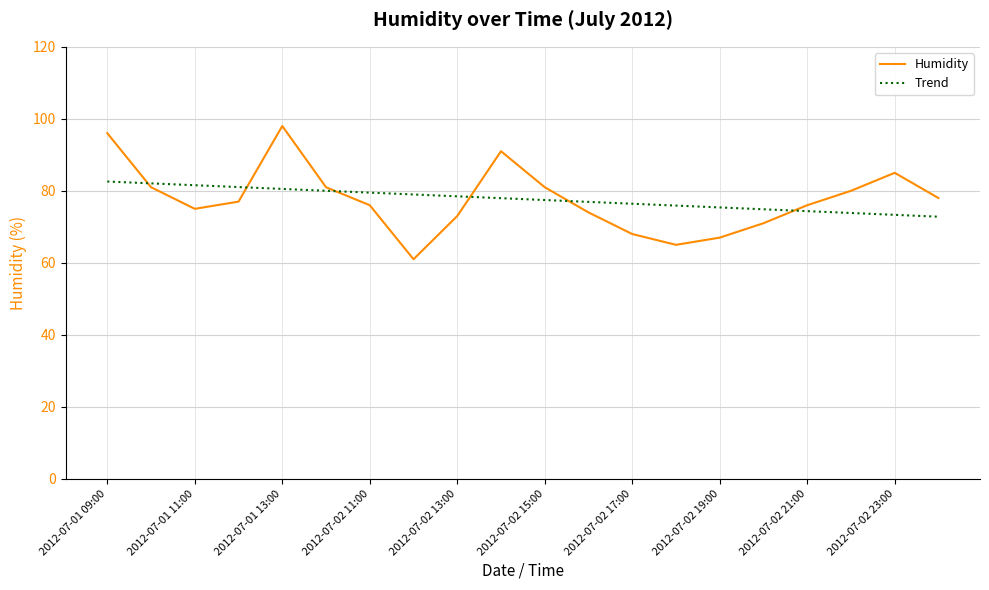

How many categories are shown in the chart?

20